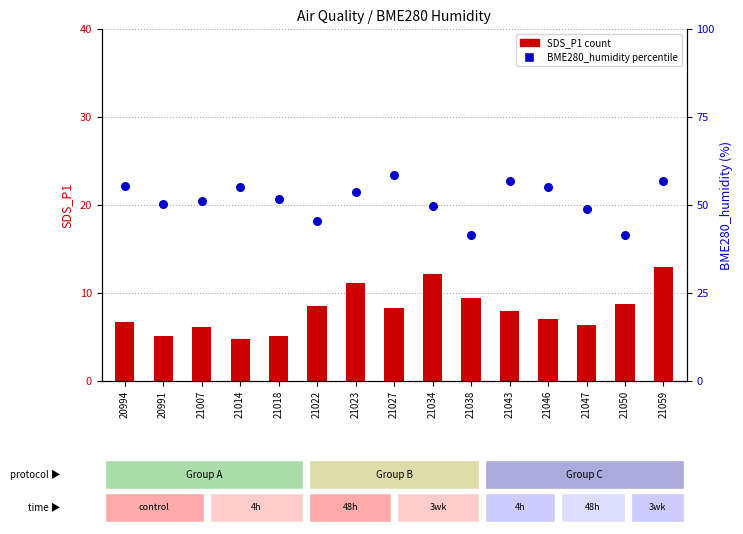

Which series contains the lowest Y value?

SDS_P1